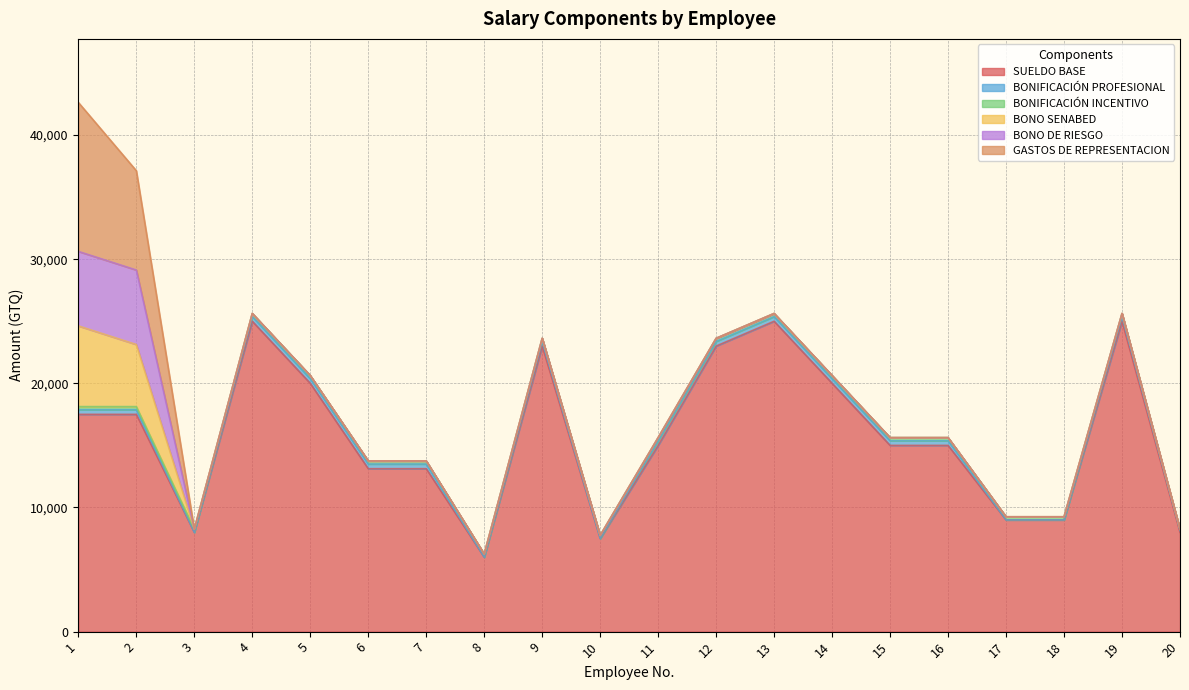

How many lines are shown in the chart?

6